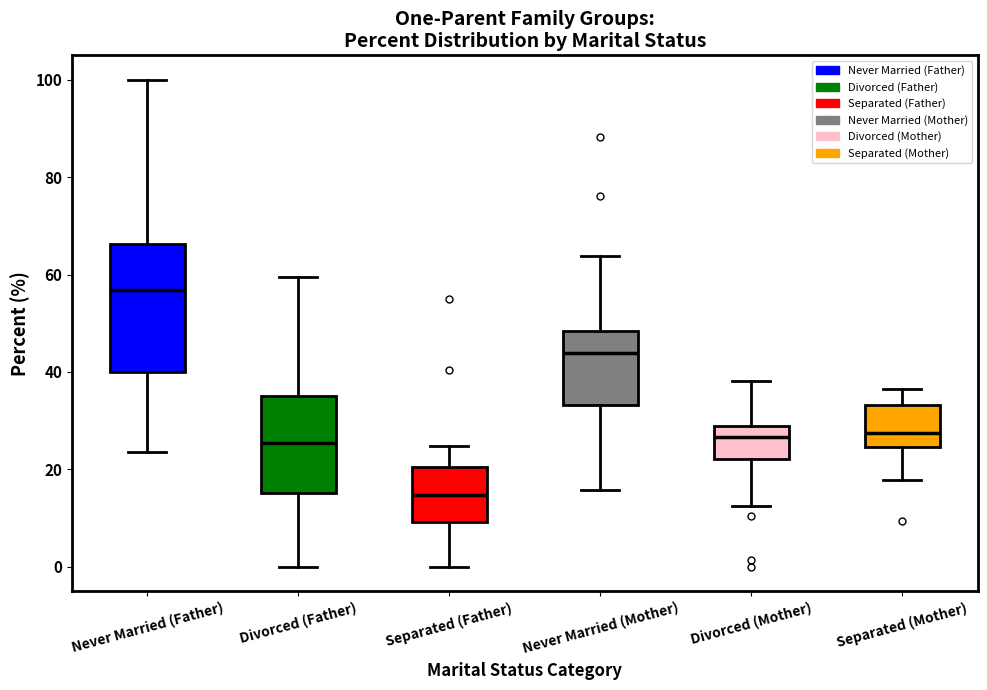

Where is the upper edge of the box for Separated (Father) on the y-axis? The values are not printed on the chart, so give them approximately, as read against the axis.

20